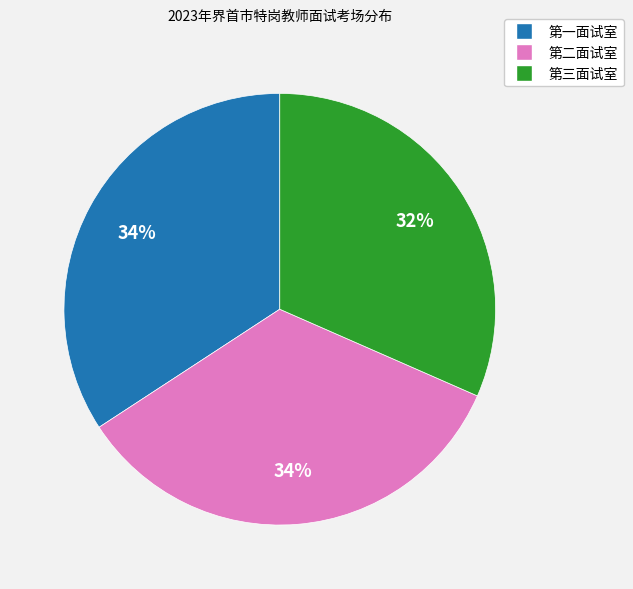

Which slice is the smallest?

第三面试室